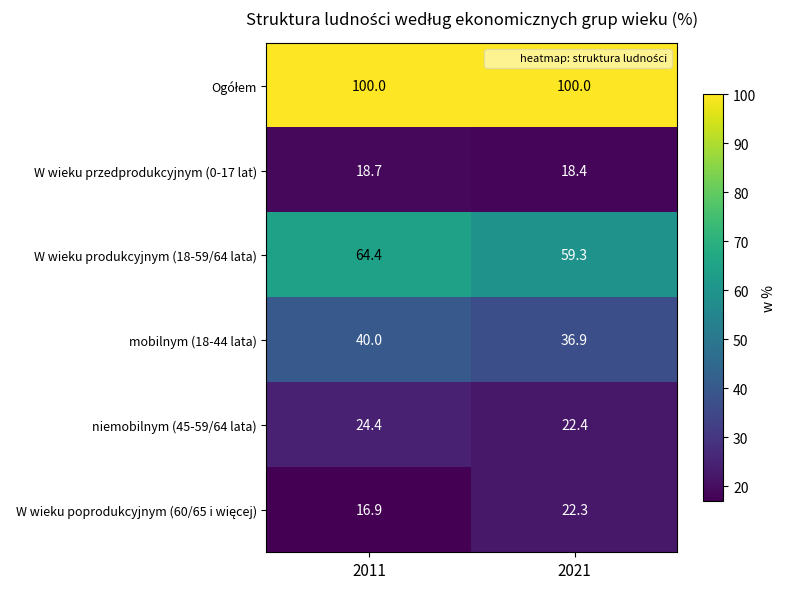

What is the maximum value shown in the chart?

100.0